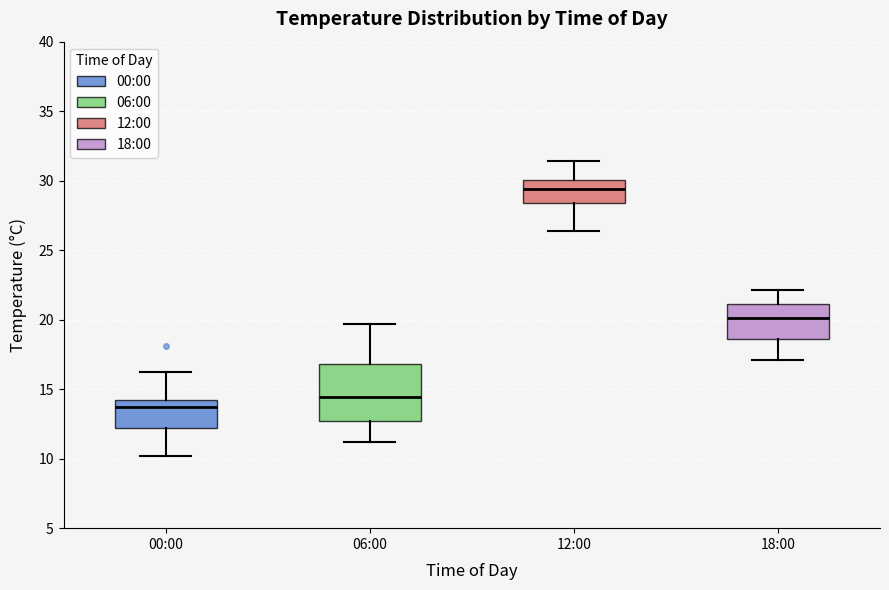

Which box is the tallest, from its lower edge to its upper edge?

06:00